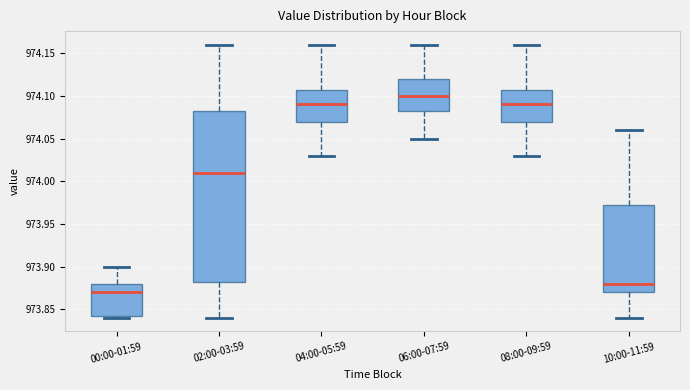

Comparing the boxes themselves (not the whiskers), which one is the tallest?

02:00-03:59